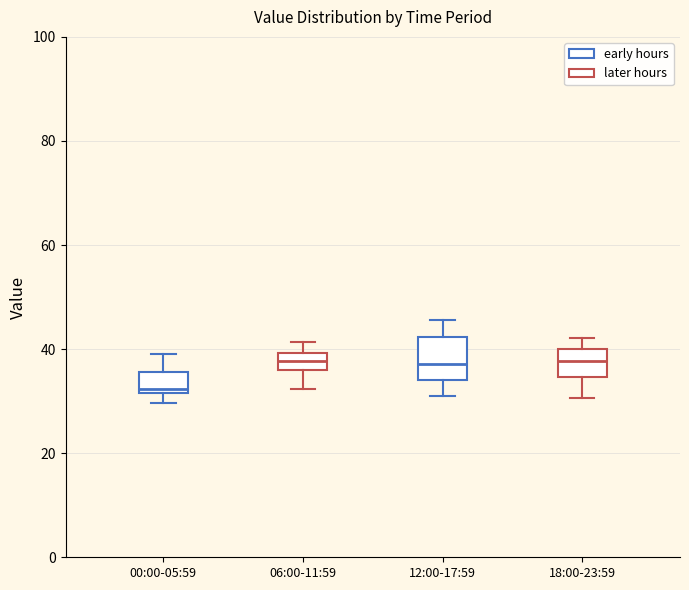

Which box is the tallest, from its lower edge to its upper edge?

12:00-17:59